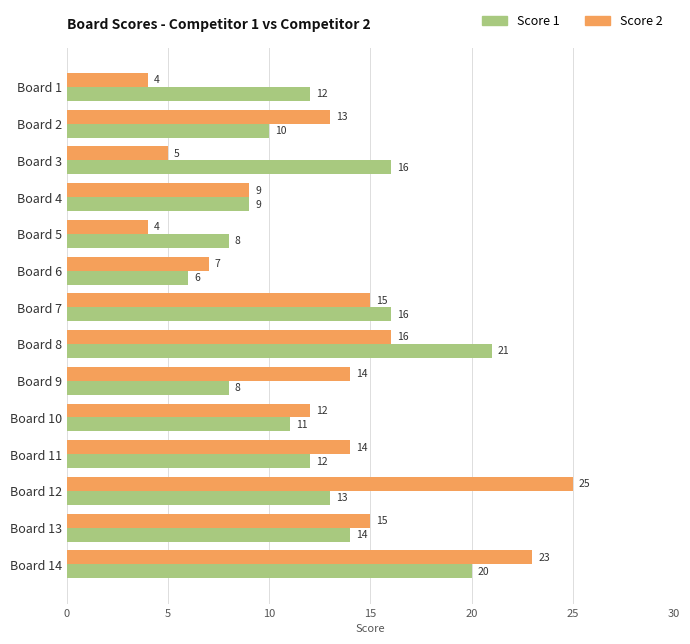

How many data points does each series have?

14